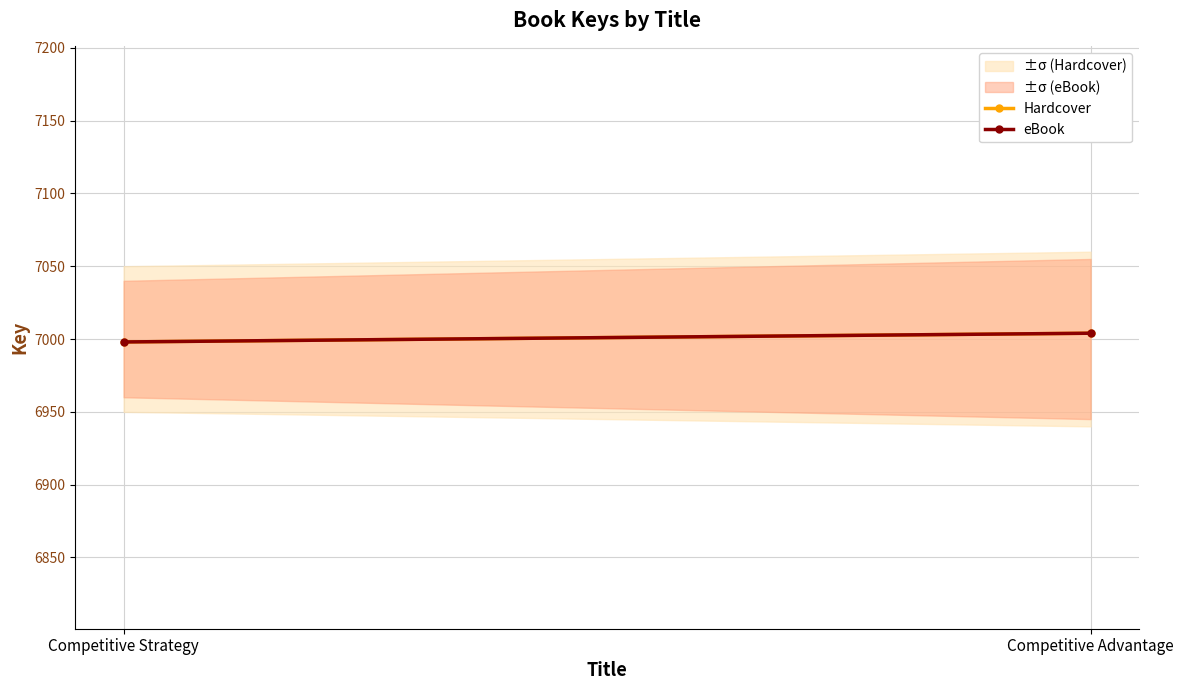

What is the label of the 2nd point from the left?

Competitive Advantage